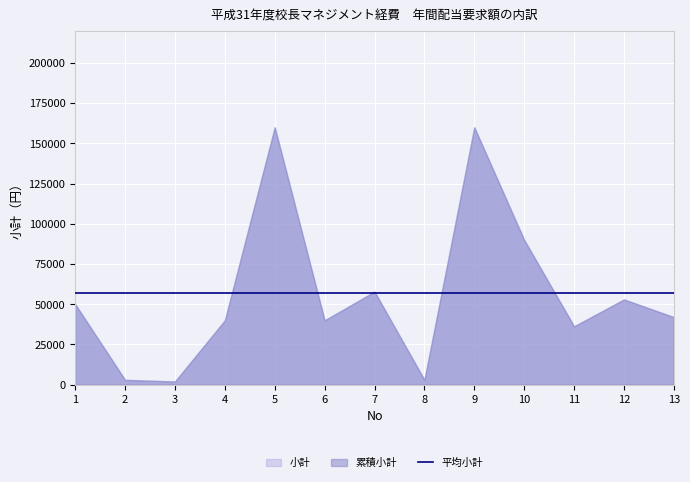

How many lines are shown in the chart?

1